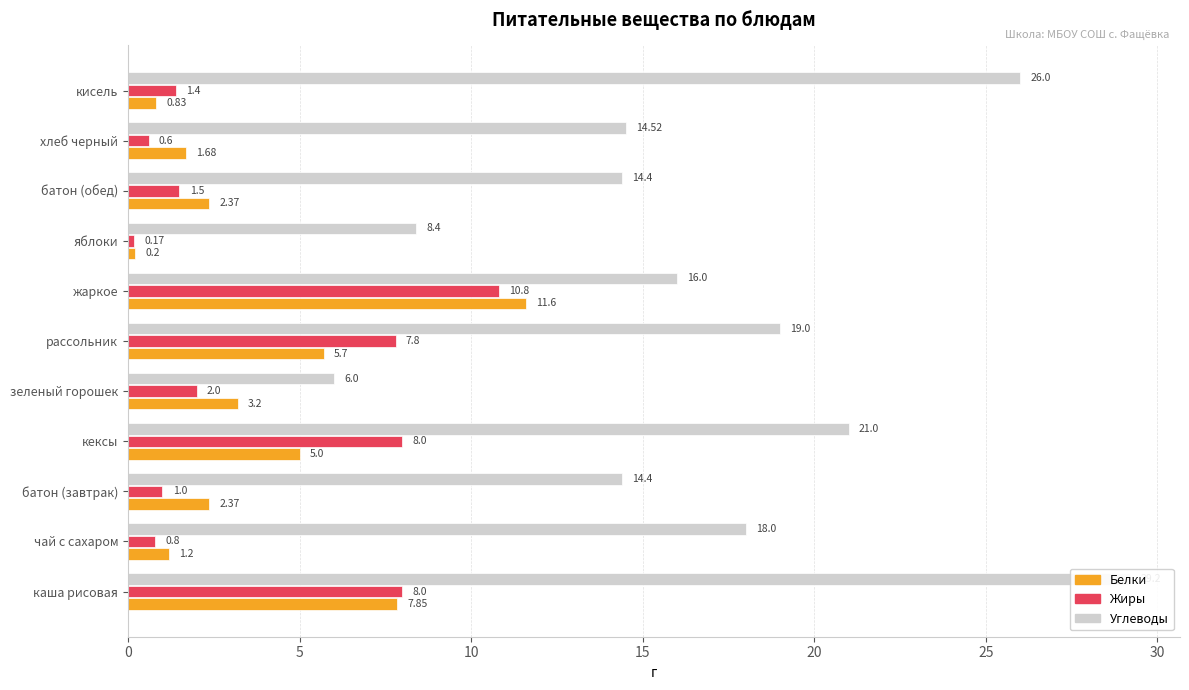

True or false: Углеводы has a value of 3.0 at яблоки.

False